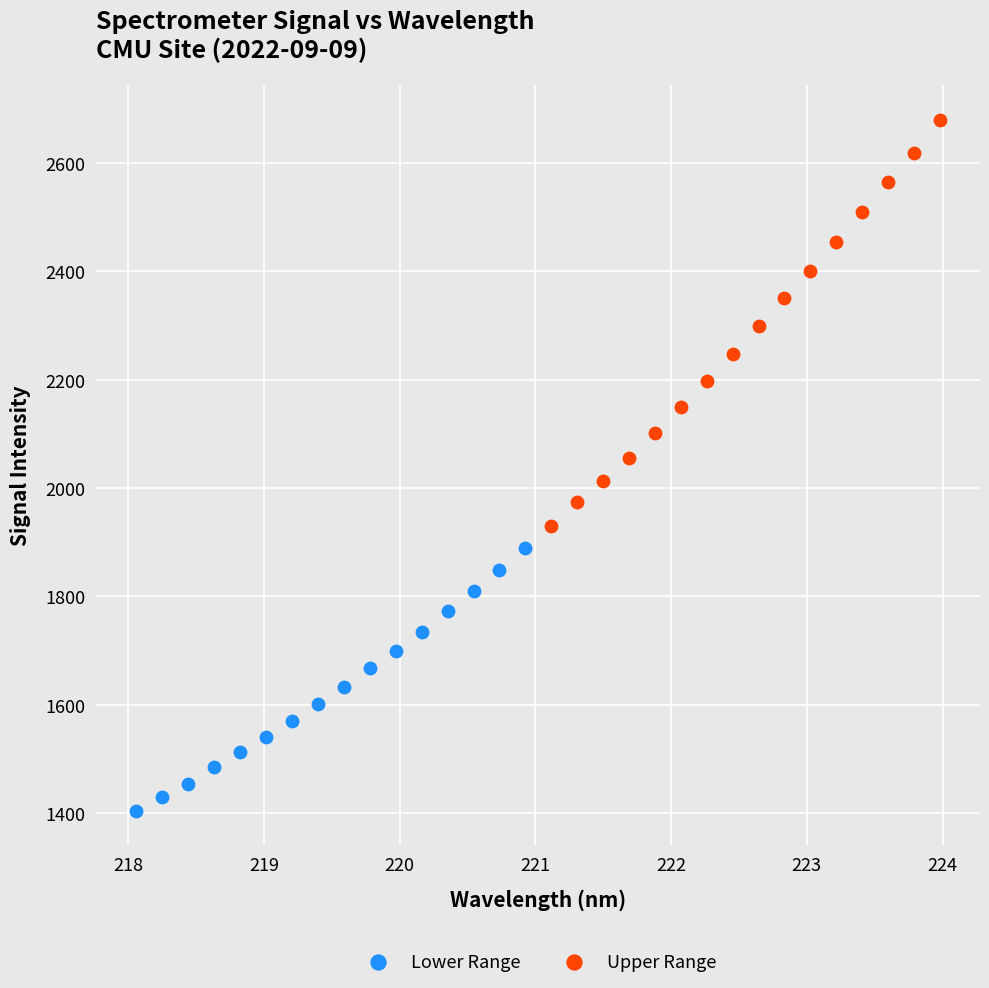

Which series contains the highest Y value?

Upper Range